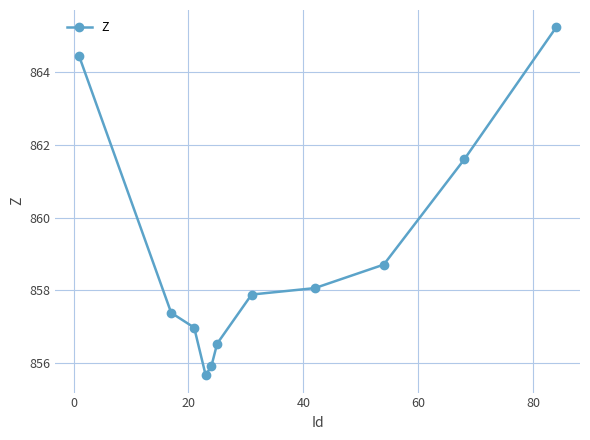

Reading left to right, extract all data points from this chart.

864.4	857.4	857.0	855.7	855.9	856.5	857.9	858.1	858.7	861.6	865.2